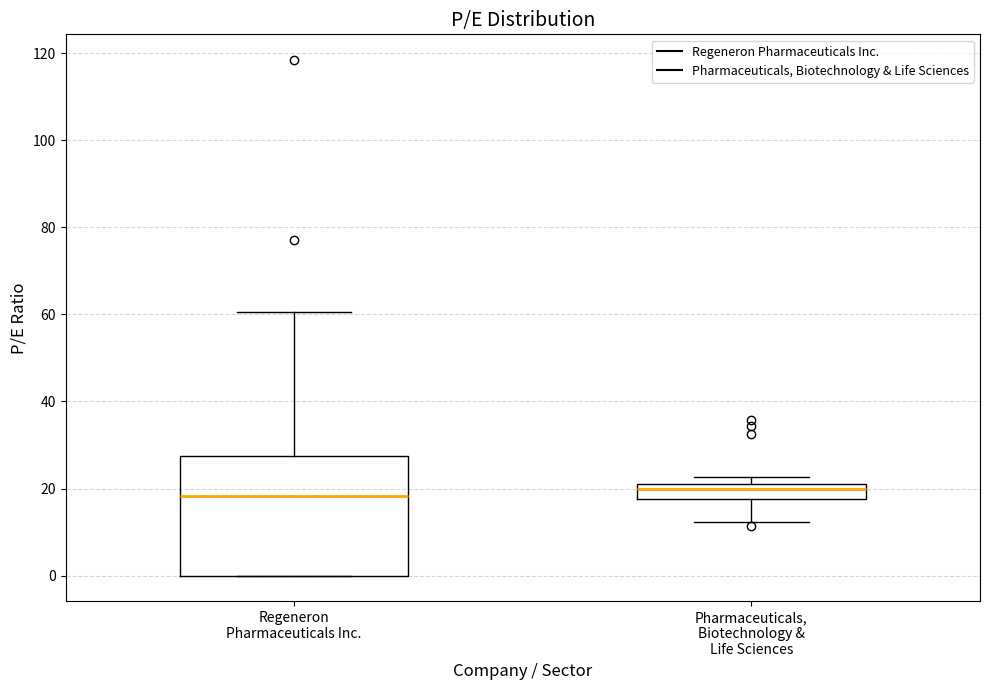

Reading left to right, transcribe this box plot: for each box, give where its median line is, the range the box spans, and where its two whiskers end, as read against the y-axis. The values are not printed on the chart, so give them approximately, as read against the axis.

Regeneron Pharmaceuticals Inc.: median 18, box 0 to 28, whiskers 0 to 60
Pharmaceuticals, Biotechnology & Life Sciences: median 20, box 18 to 22, whiskers 12 to 22 (just above the box's upper edge)